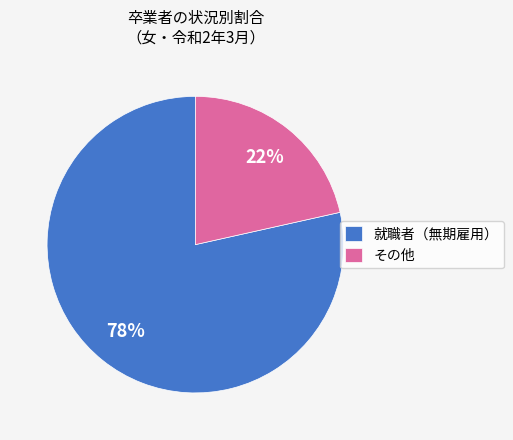

The 就職者（無期雇用） slice represents 71% of the pie. True or false?

False